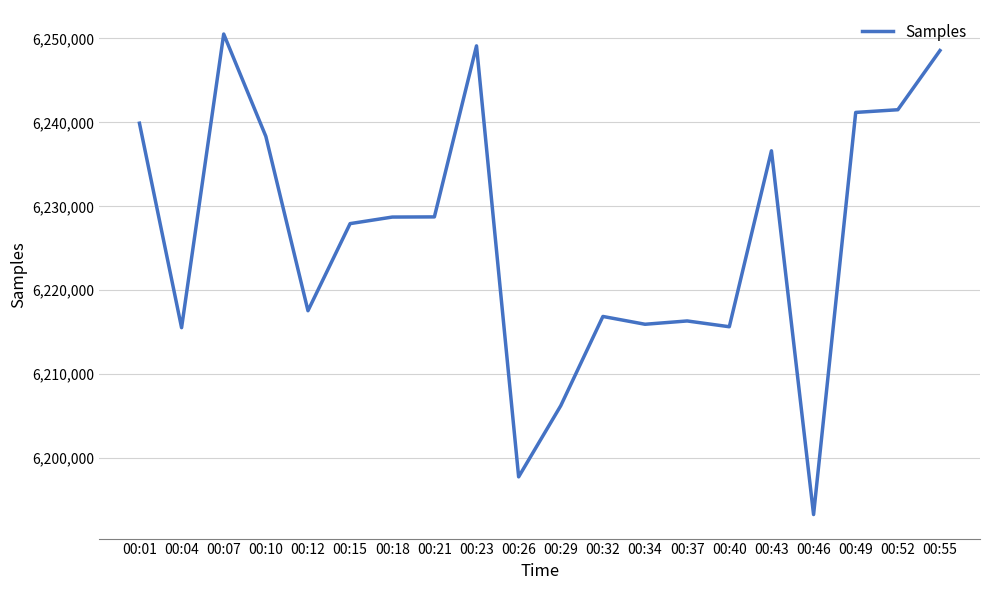

What is the difference between the maximum and minimum values?

57230